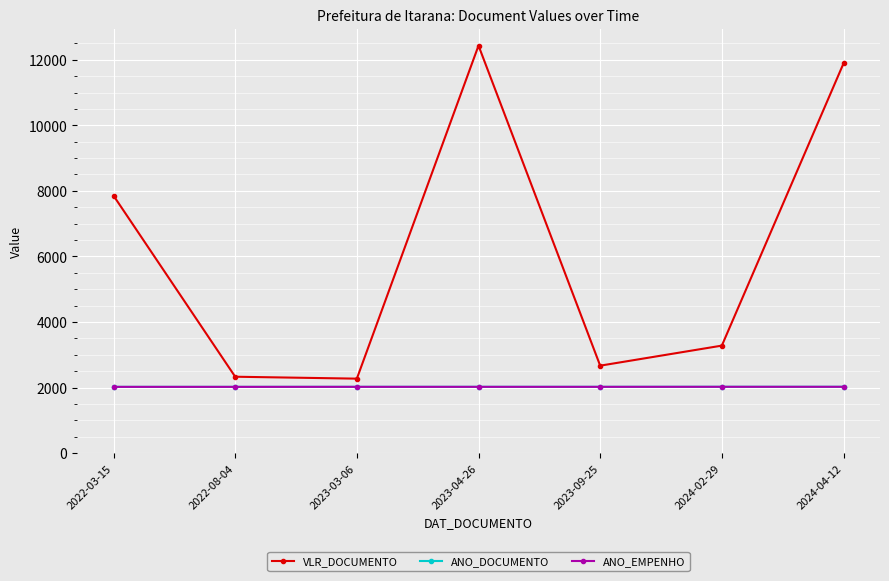

How many ANO_DOCUMENTO values are between 2022 and 2024?

7